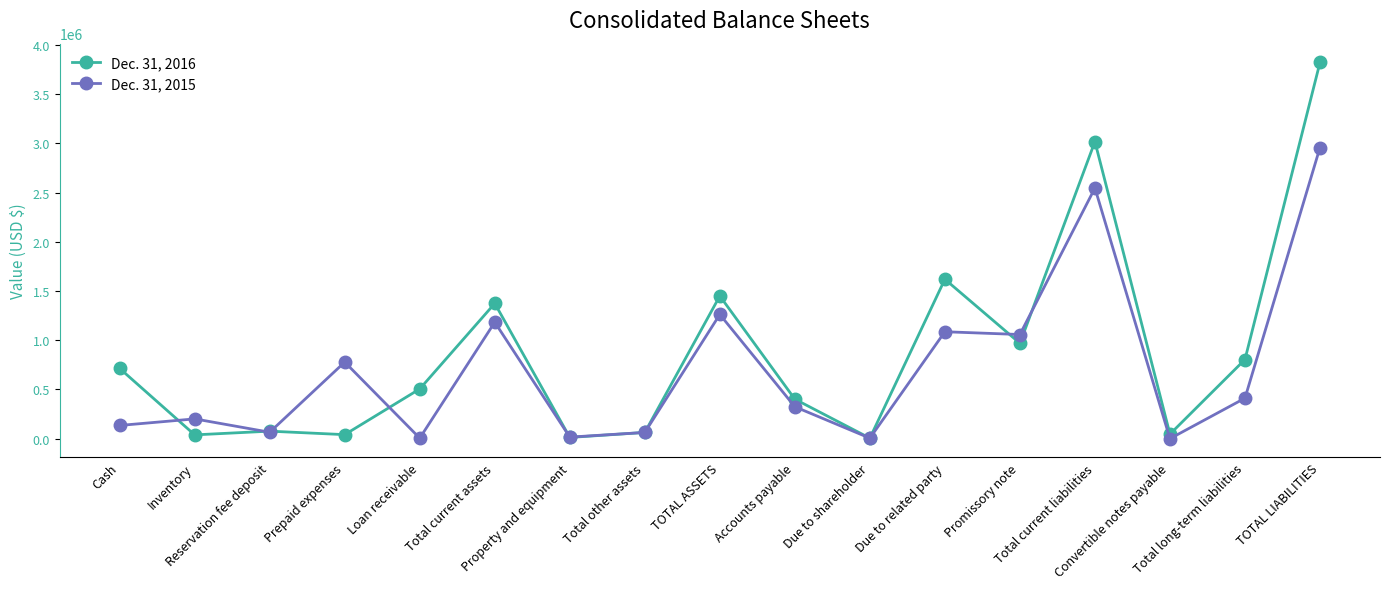

Which series has the largest total across all categories?

Dec. 31, 2016